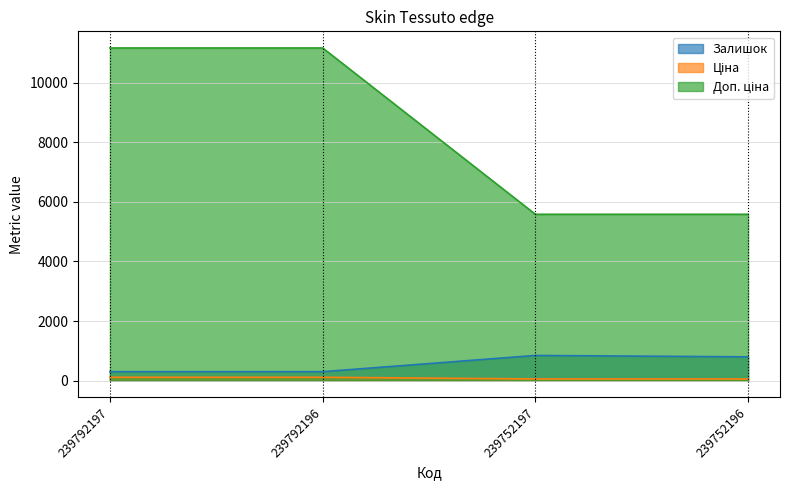

Reading right to left, list all the values displayed in this chart.

Залишок: 239752196=798.0	239752197=845.0	239792196=300.0	239792197=300.0
Ціна: 239752196=55.9	239752197=55.9	239792196=111.7	239792197=111.7
Доп. ціна: 239752196=5585.0	239752197=5585.0	239792196=11169.0	239792197=11169.0